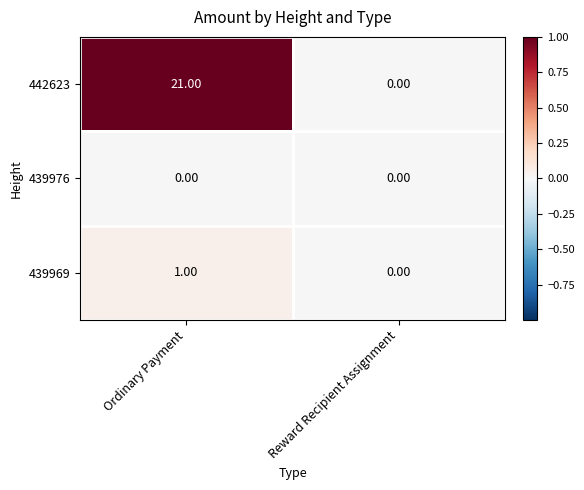

Which label corresponds to the largest value in the chart?

Ordinary Payment